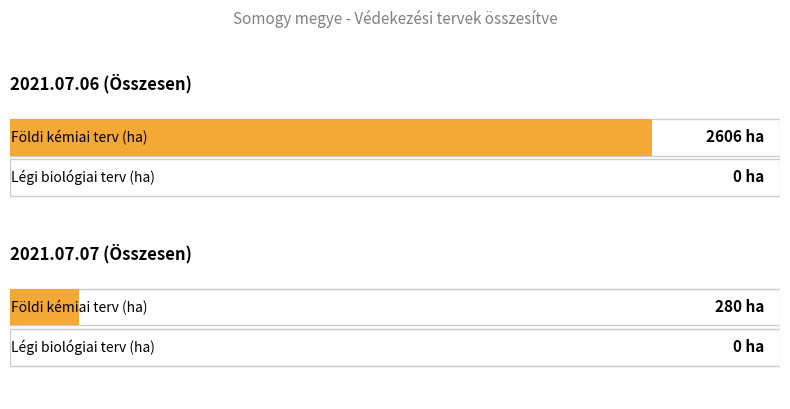

Which category has the highest value in the Földi kémiai terv (ha) series?

2021.07.06 (Összesen)